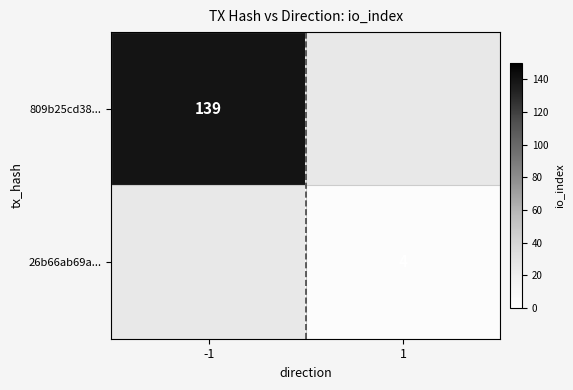

What is the total value across all series at -1?

139